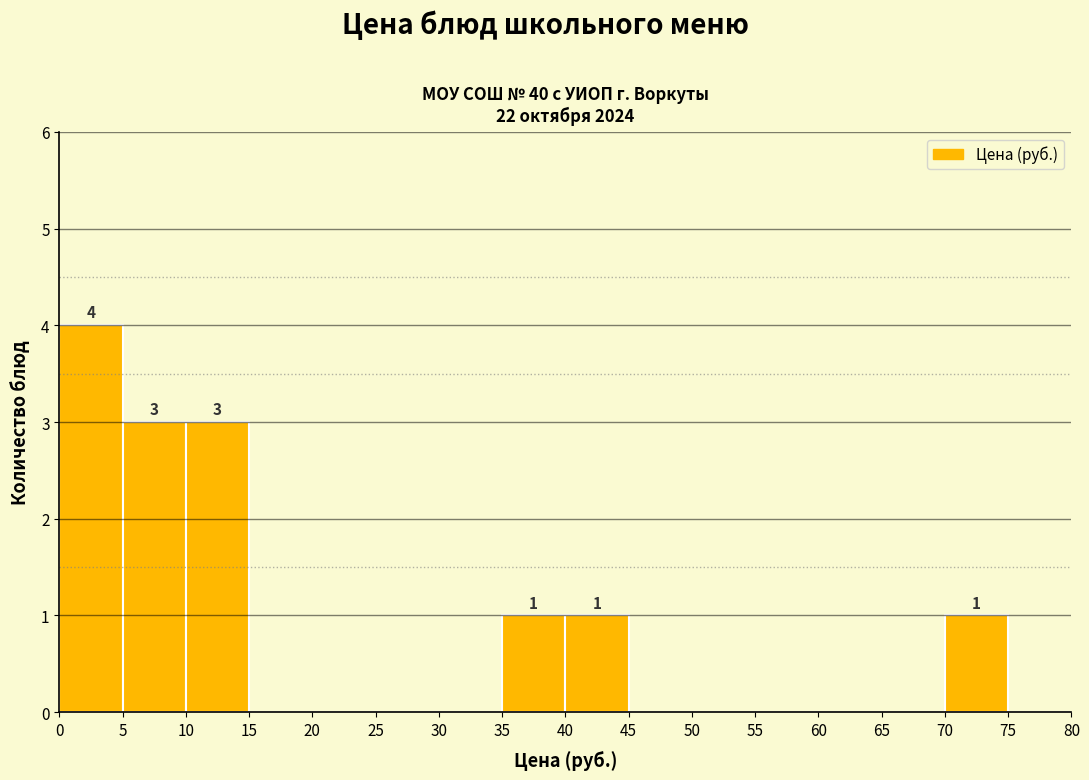

Which range on the x-axis has the tallest bar?

0 to 5